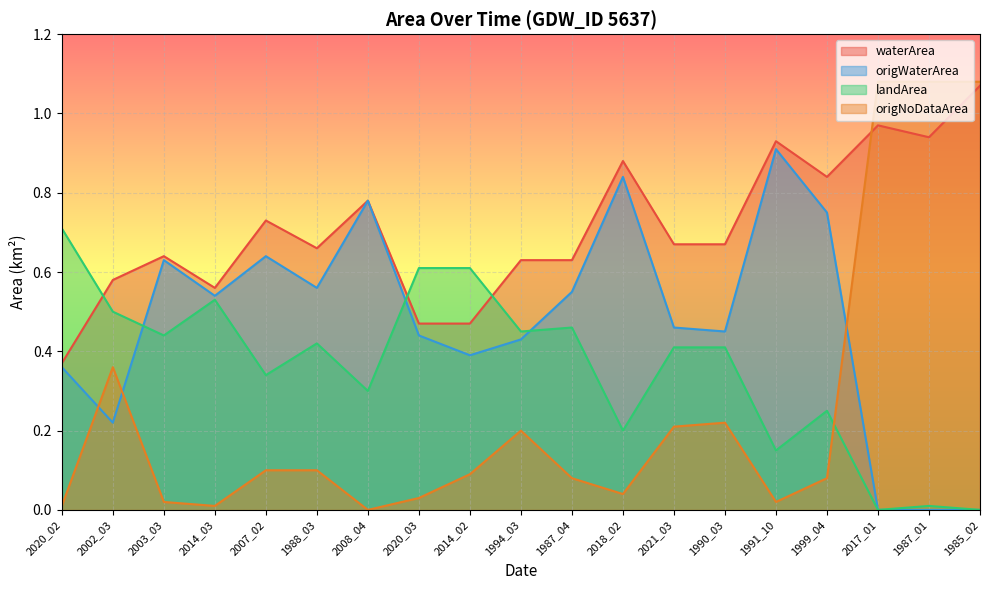

What is the difference between the highest and lowest values at 1987_04?

0.6